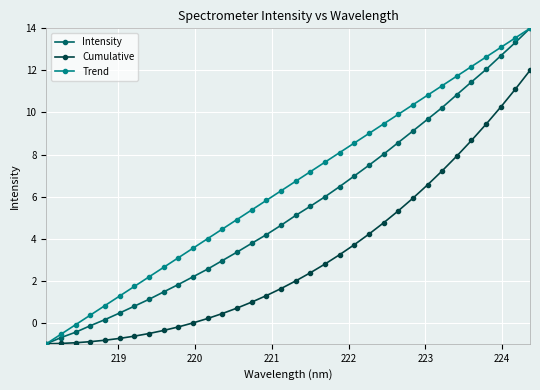

At how many categories does at least one series exceed 1?

29